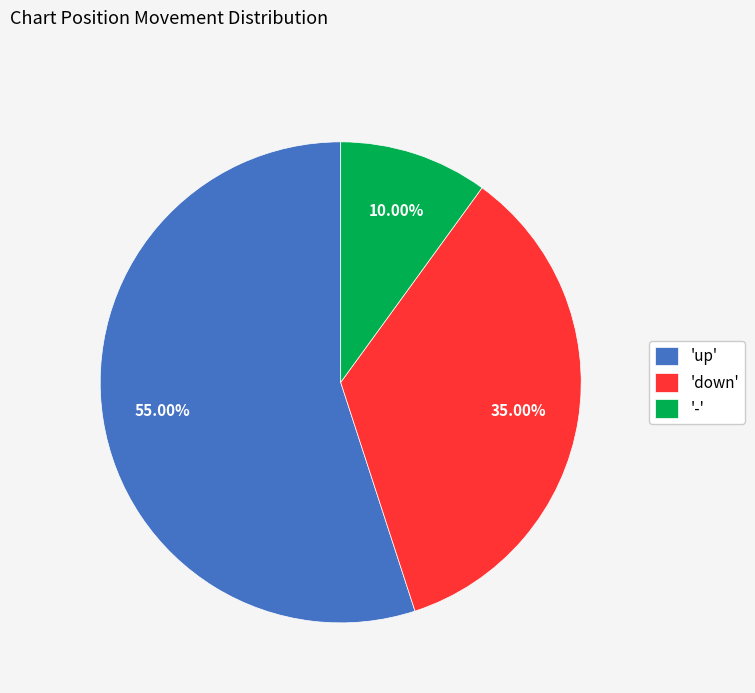

Does any single category account for the majority?

Yes